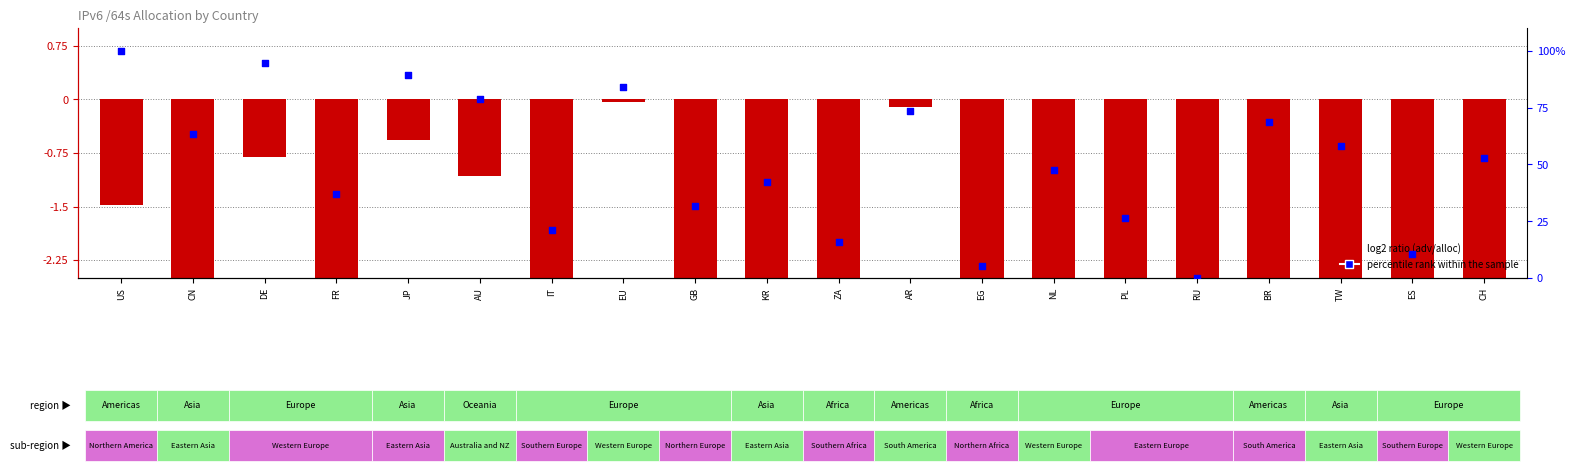

Which series has the largest total across all categories?

percentile rank within the sample